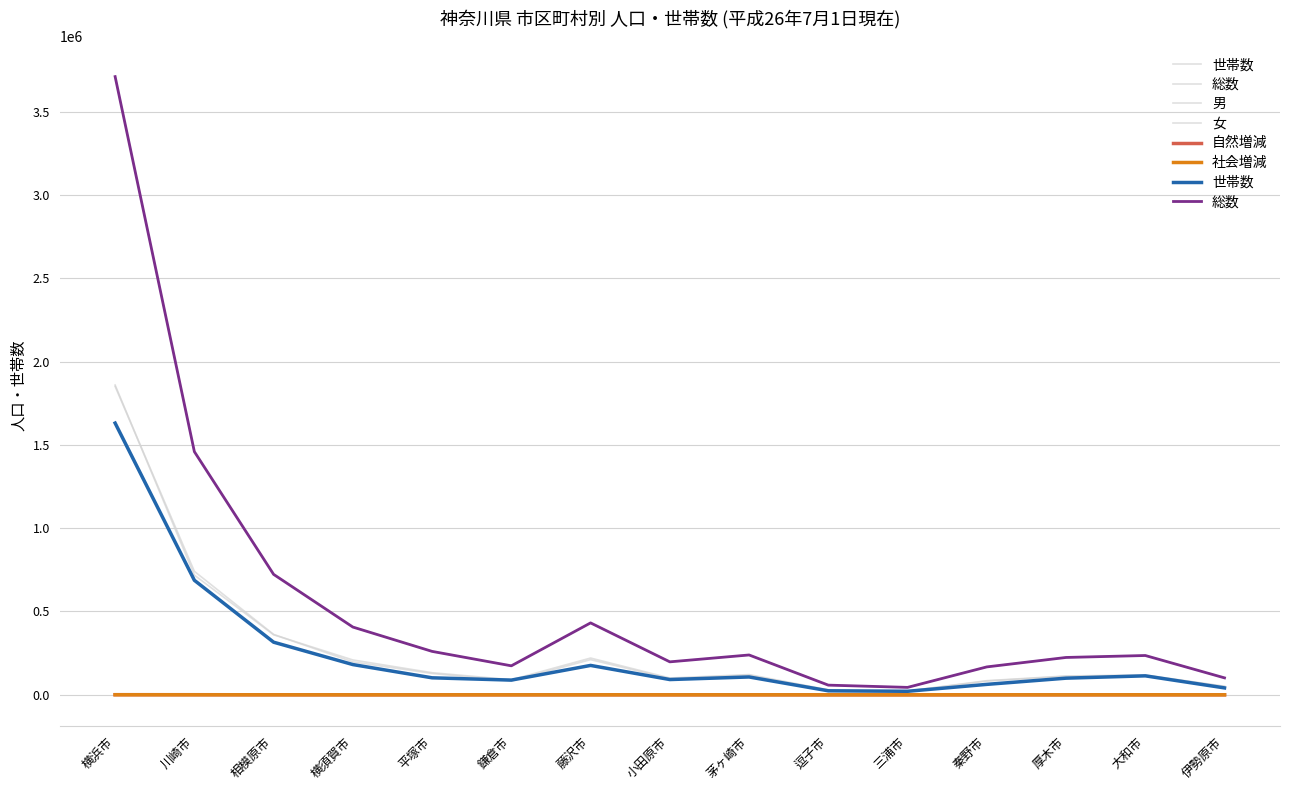

True or false: 男 and 総数 cross at least once.

False